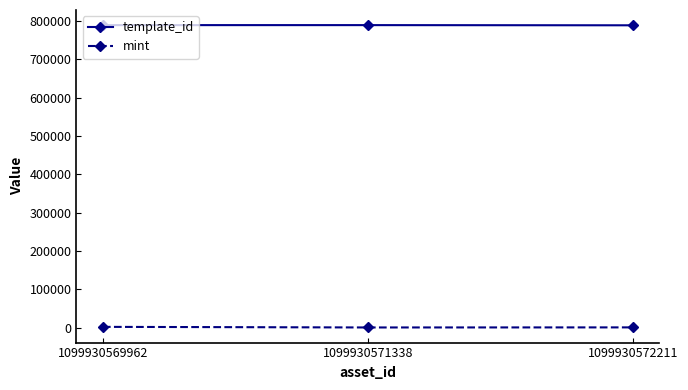

Which series has the largest total across all categories?

template_id